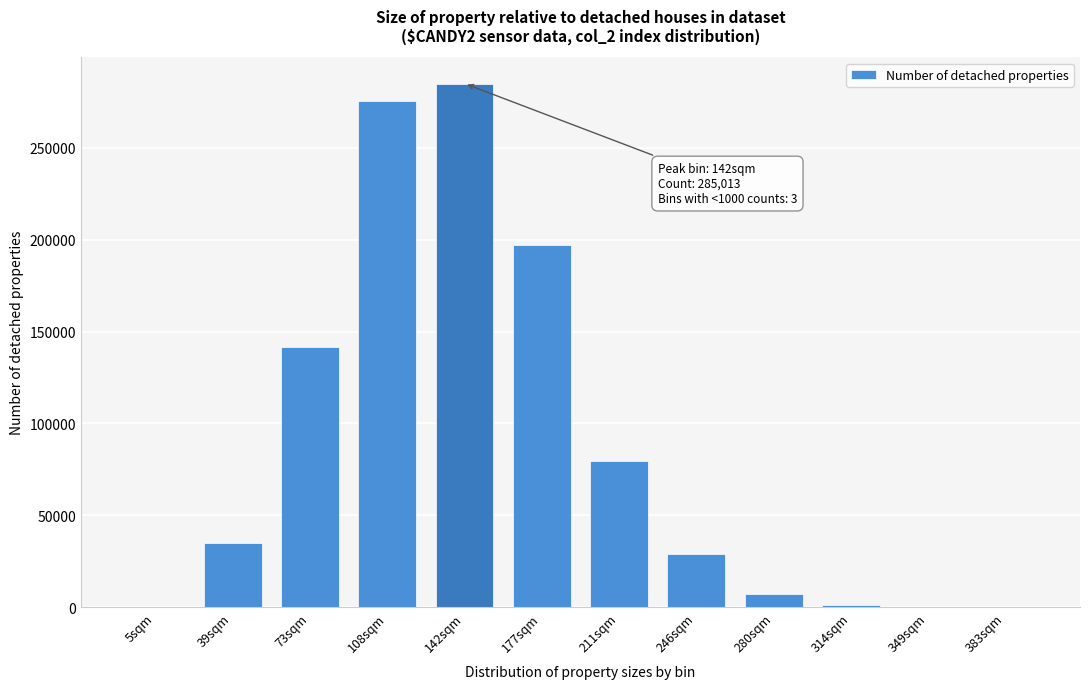

The value at 73sqm is 141401. True or false?

True